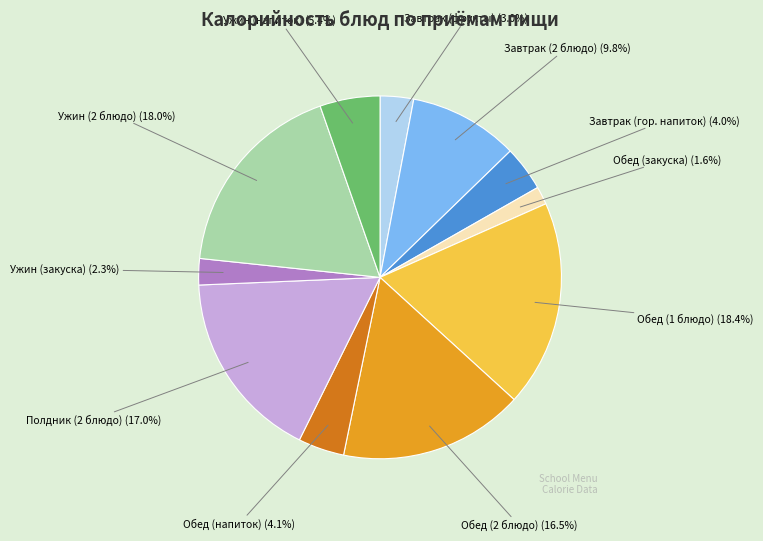

To the nearest percent, what is the difference between the largest and smallest slice percentages?

17%